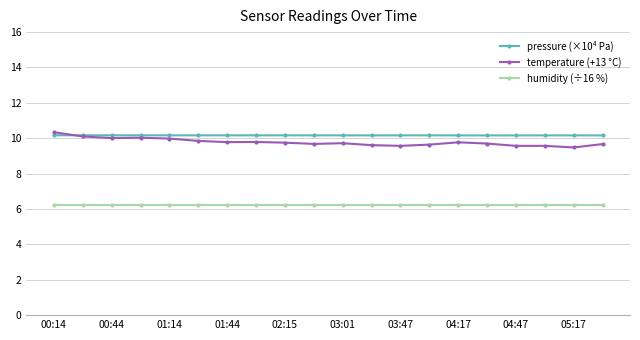

What is the highest value of the temperature (+13 °C) series?

10.3